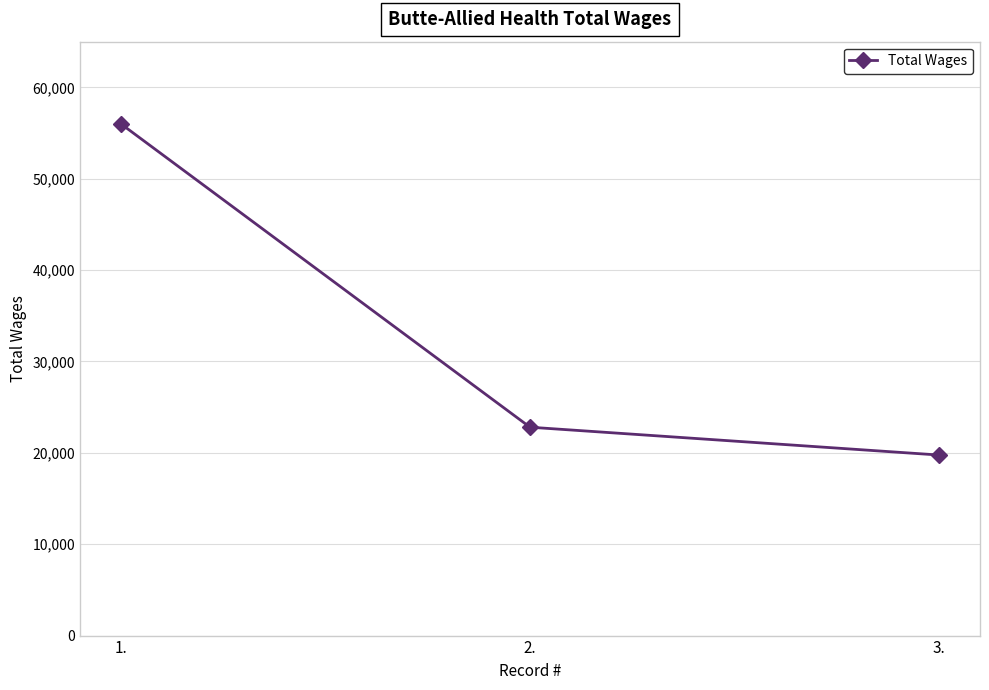

The chart shows a value of 23473 at 1.. True or false?

False